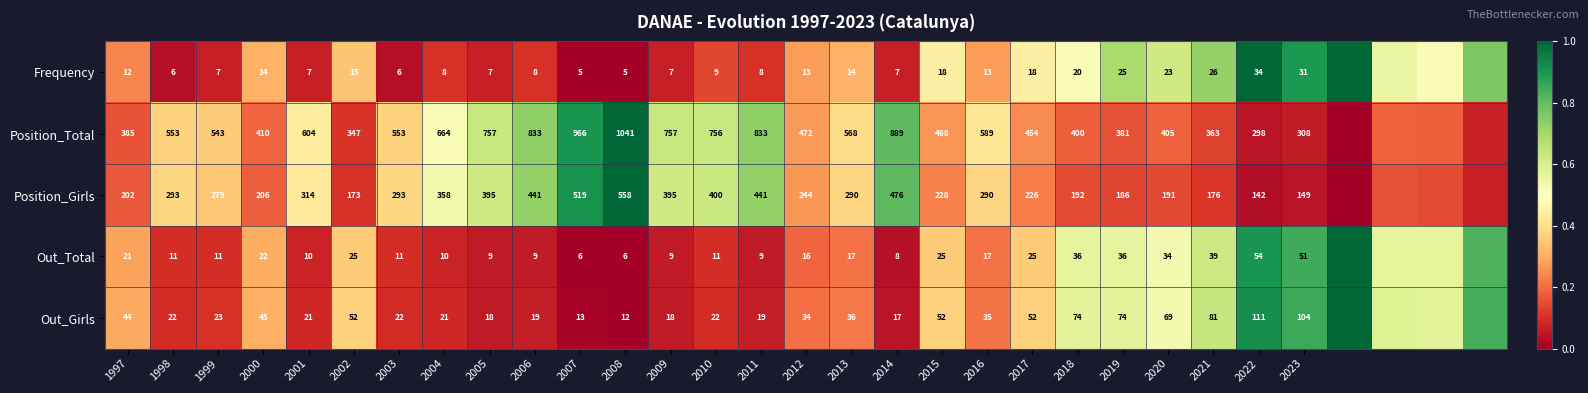

What is the spread (max minus min) of values at 2007?

961.0